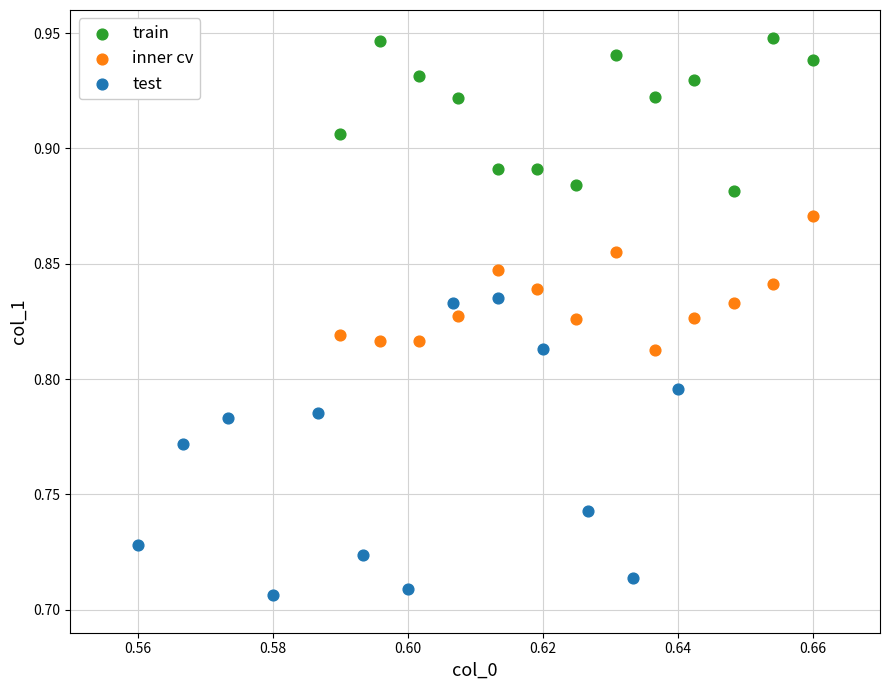

Which series reaches the maximum Y coordinate?

train